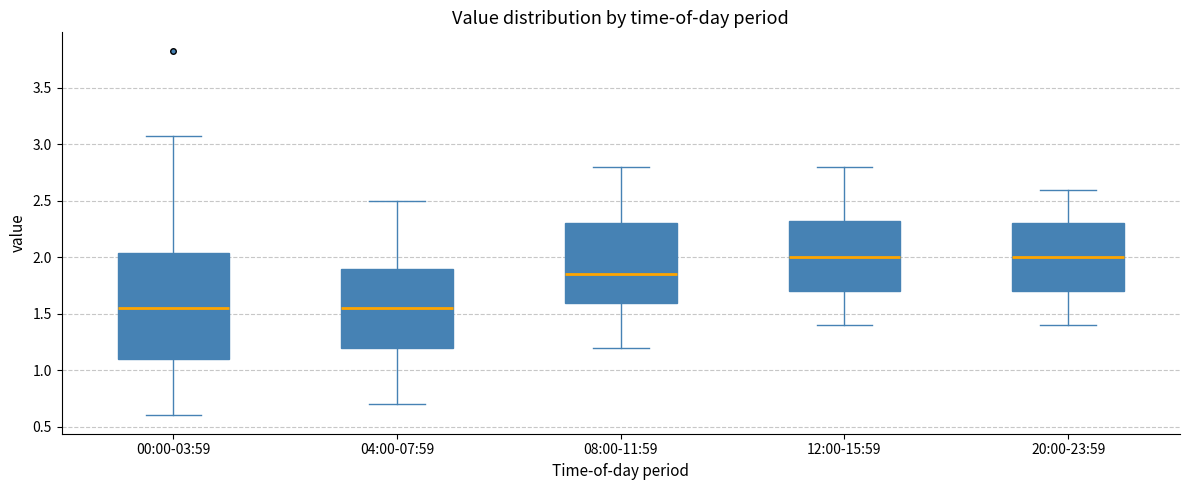

Reading left to right, read every box against the y-axis: the position of its median line, the range the box covers, and the ends of its whiskers. The values are not printed on the chart, so give them approximately, as read against the axis.

00:00-03:59: median 1.55, box 1.10 to 2.05, whiskers 0.60 to 3.05
04:00-07:59: median 1.55, box 1.20 to 1.90, whiskers 0.70 to 2.50
08:00-11:59: median 1.85, box 1.60 to 2.30, whiskers 1.20 to 2.80
12:00-15:59: median 2.00, box 1.70 to 2.35, whiskers 1.40 to 2.80
20:00-23:59: median 2.00, box 1.70 to 2.30, whiskers 1.40 to 2.60